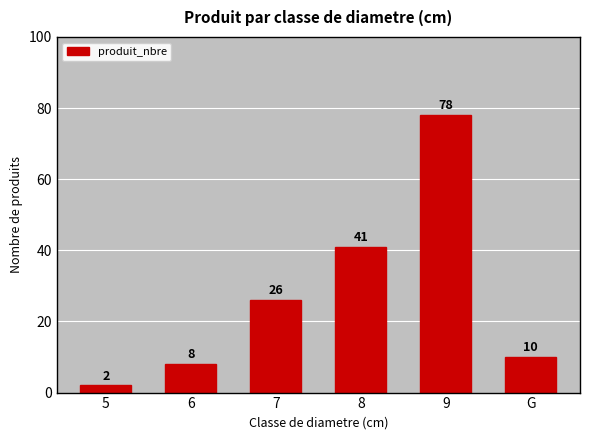

What is the greatest value displayed?

78